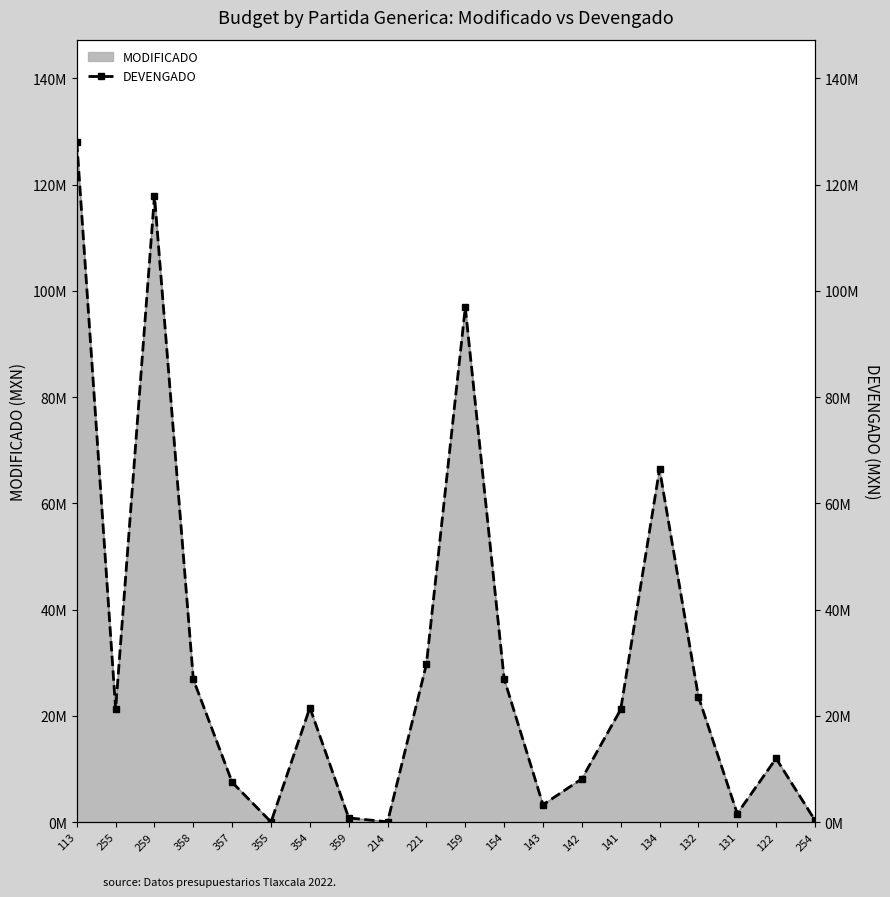

Reading left to right, what are all the values shown in this chart?

128079010.0	21251648.9	117902749.7	26852480.7	7475556.8	19772.8	21533966.1	778194.3	36335.8	29740460.2	96880501.5	26978334.2	3253543.7	8133859.4	21187204.3	66442088.1	23607236.1	1582868.3	11971470.4	333848.0